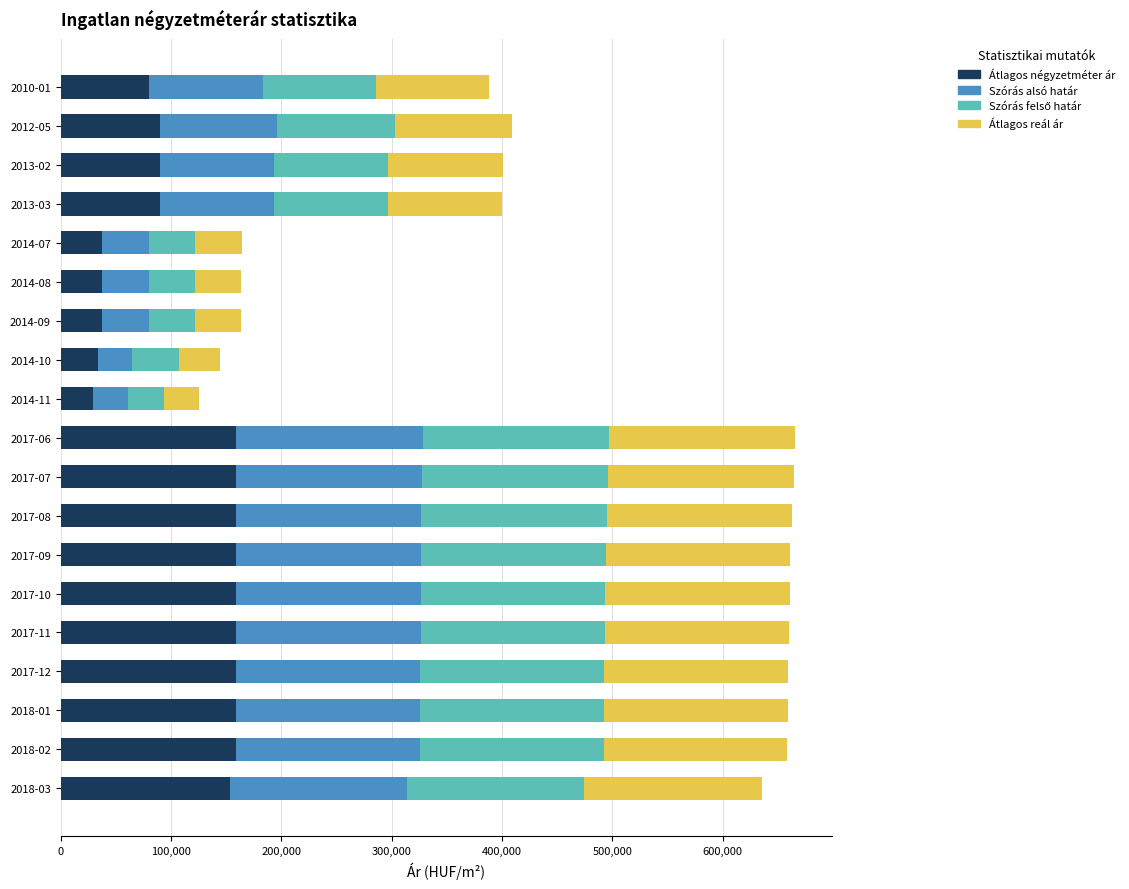

What is the total value across all series at 2018-01?

659427